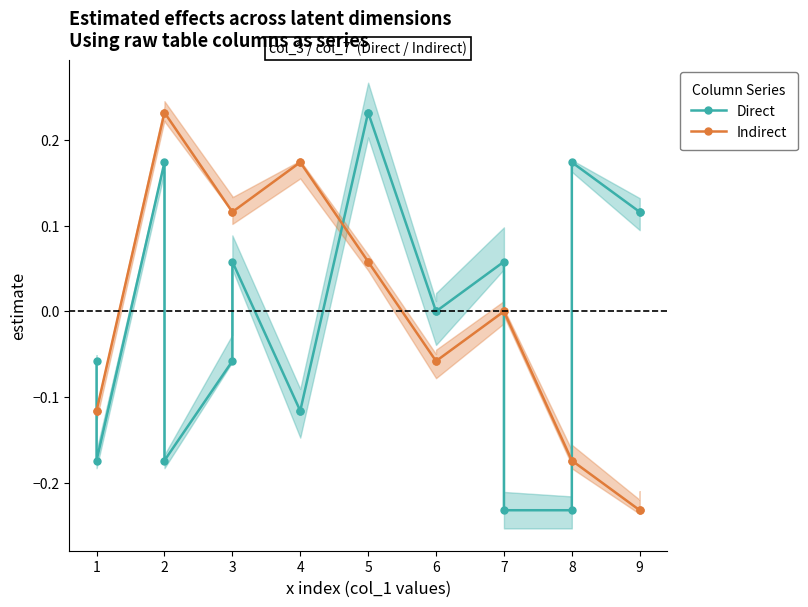

Between 5 and 9, which is larger?

5